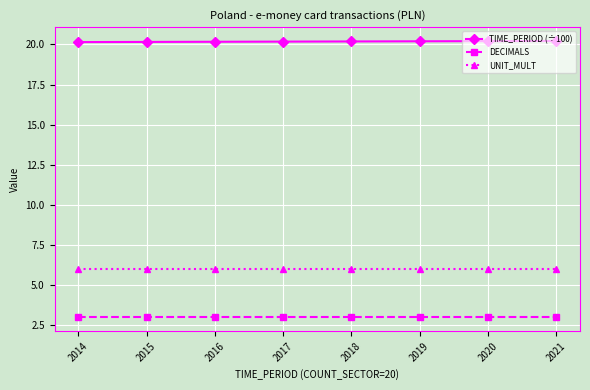

List the series in order of their overall mean, lowest first.

DECIMALS, UNIT_MULT, TIME_PERIOD (÷100)